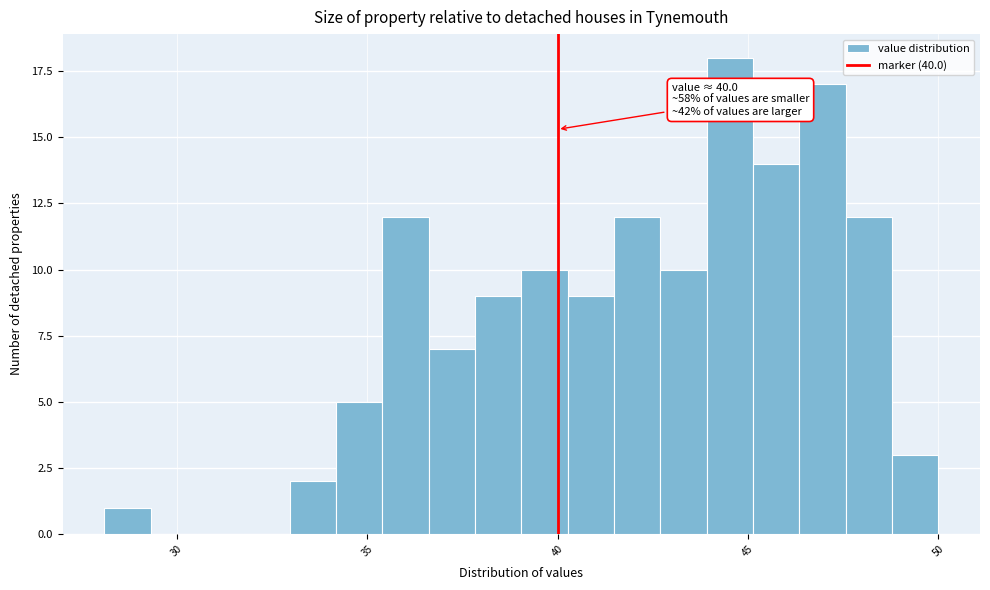

Around what value on the x-axis is the tallest bar? Give the approximate position of its centre, as read against the axis.

44.5